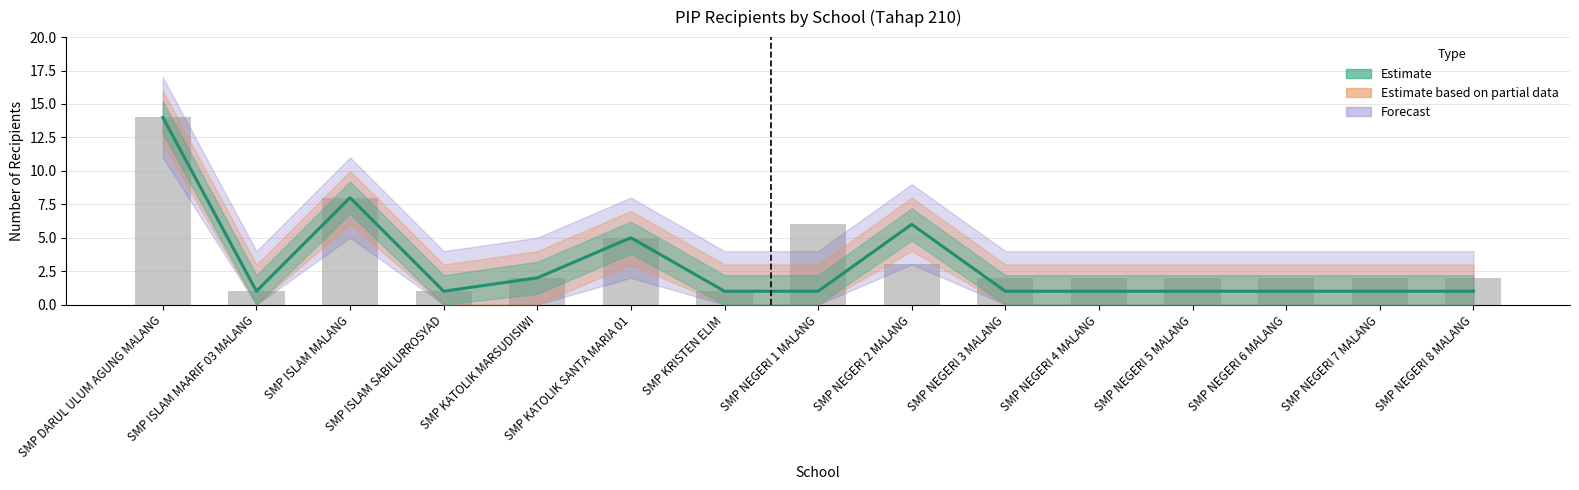

What is the label of the 12th bar from the left?

SMP NEGERI 5 MALANG